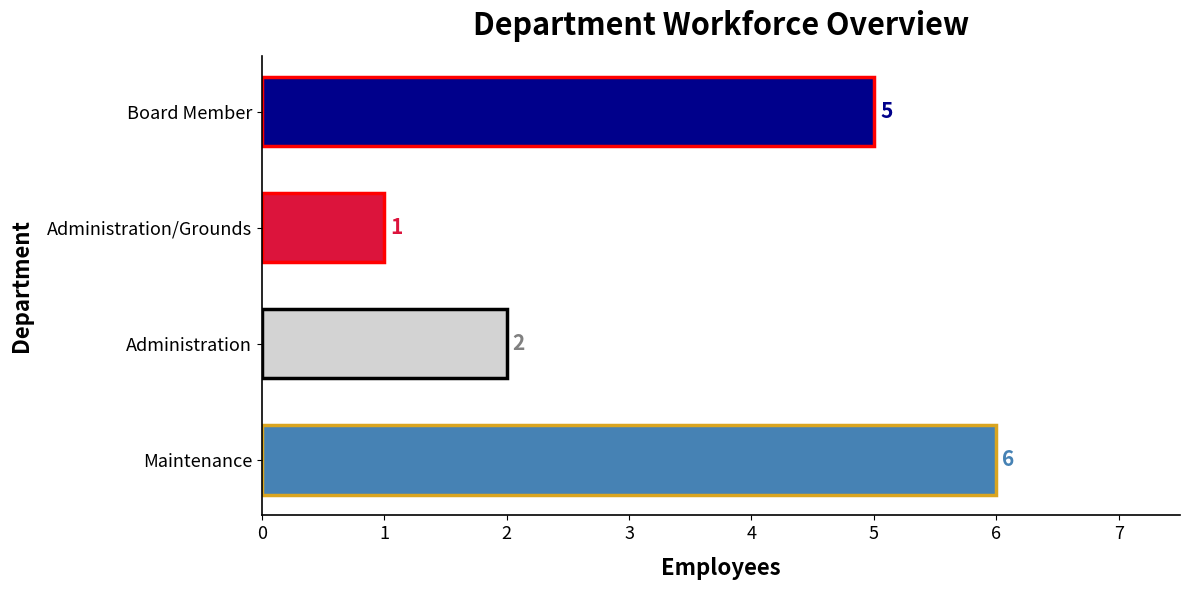

List the labels in order of value, smallest first.

Administration/Grounds, Administration, Board Member, Maintenance